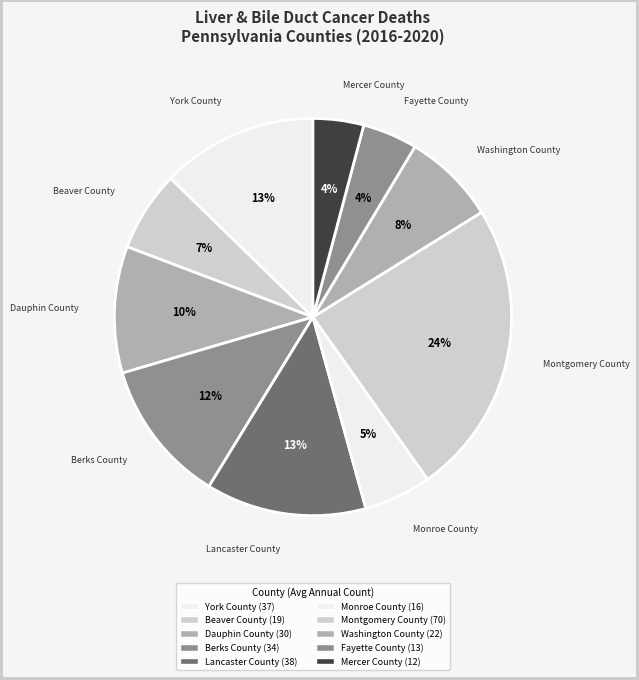

How many segments does this pie chart have?

10